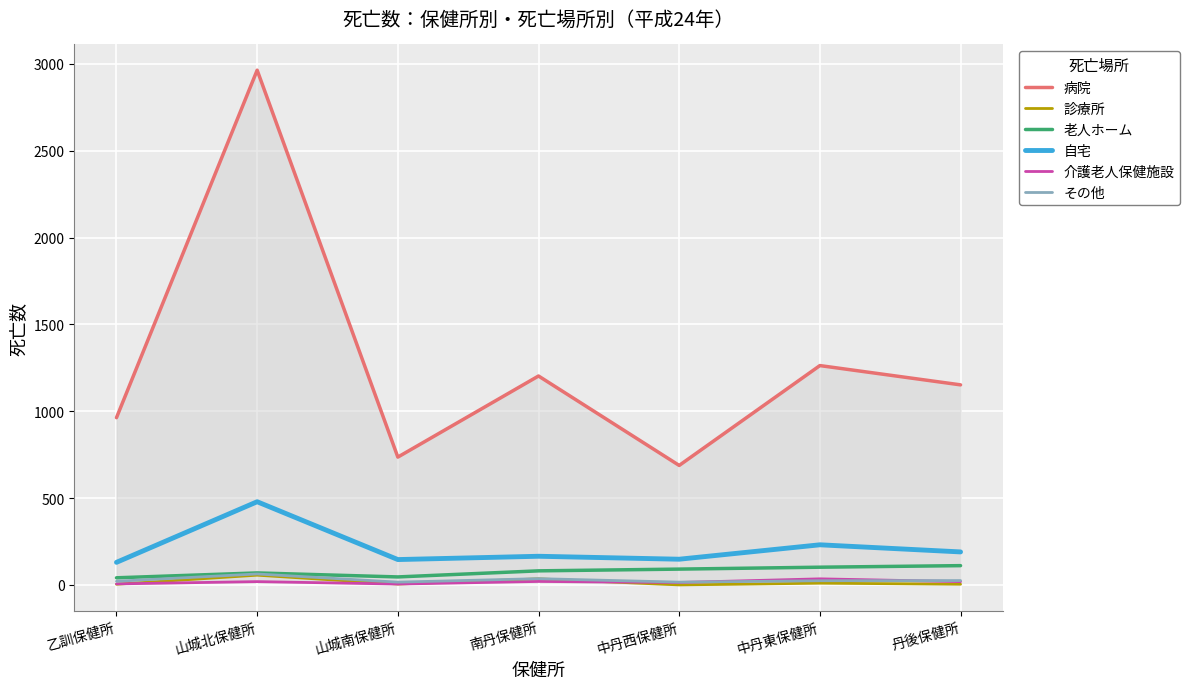

True or false: その他 and 病院 intersect in this chart.

False